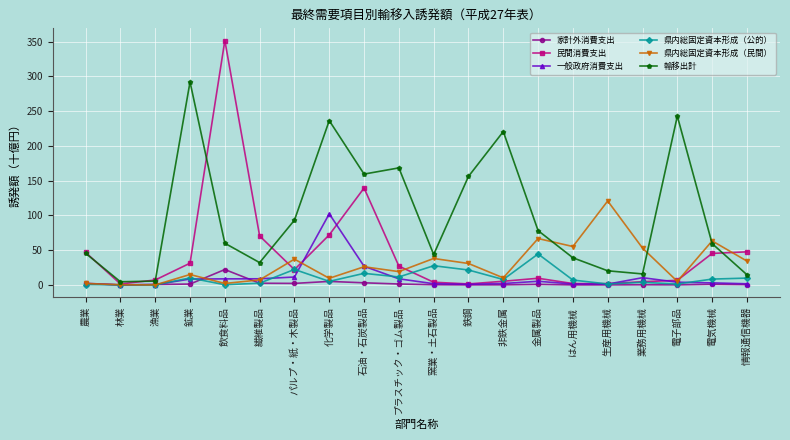

Is it true that 県内総固定資本形成（民間） equals 0.1 at 漁業?

True